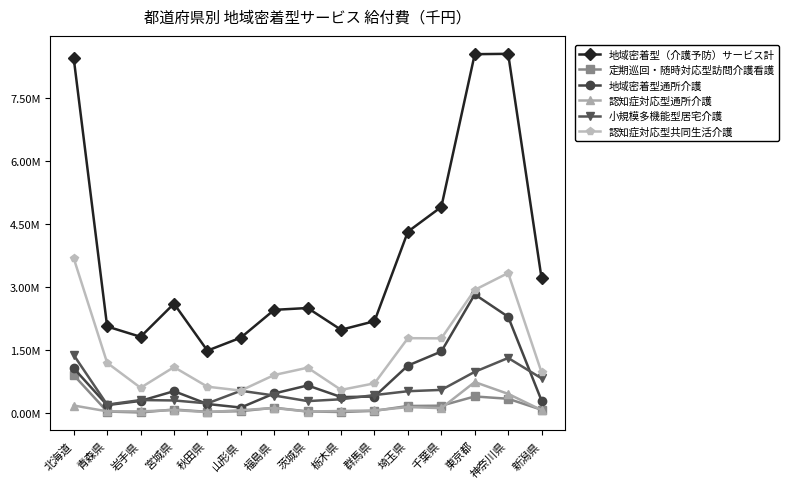

Is this an area chart (filled region under the line)?

No